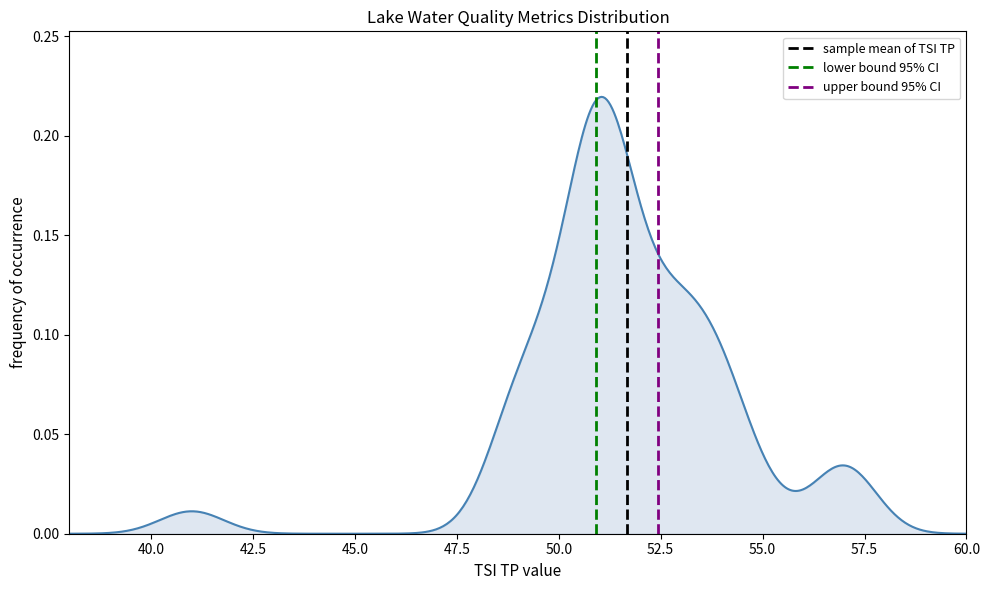

True or false: sample mean of TSI TP has a value of 1 at 40.0.

False